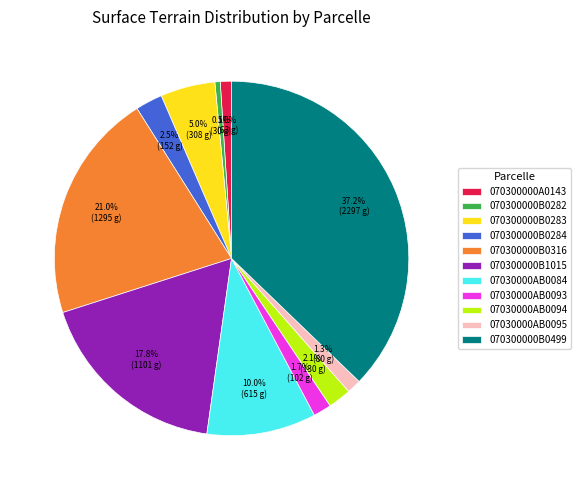

Which category has the smallest portion of the pie?

070300000B0282